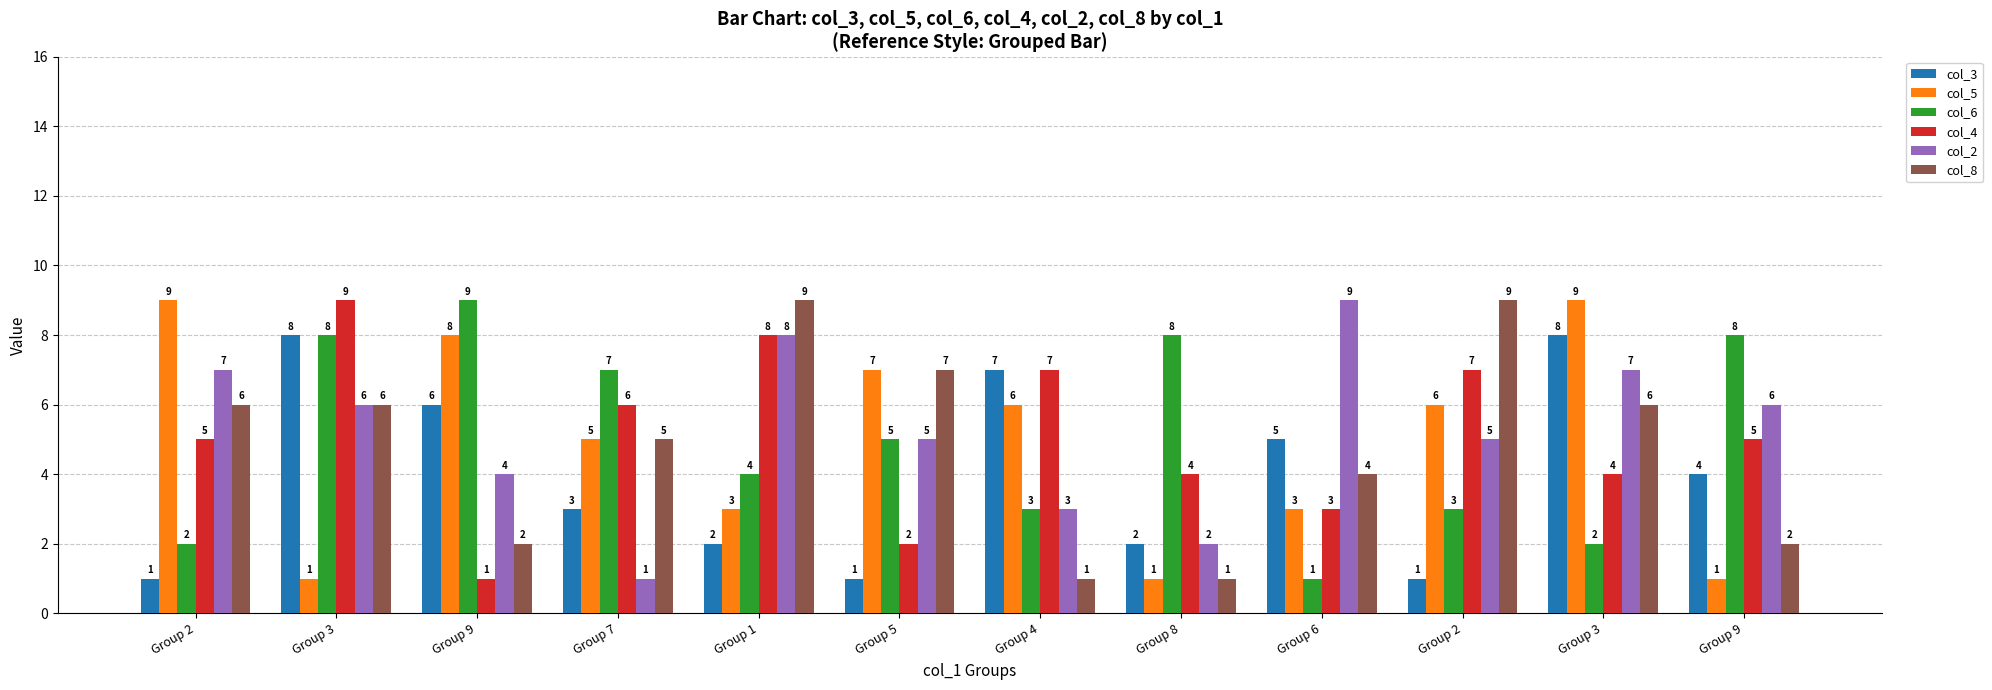

Between Group 1 and Group 2, which is larger?

Group 1